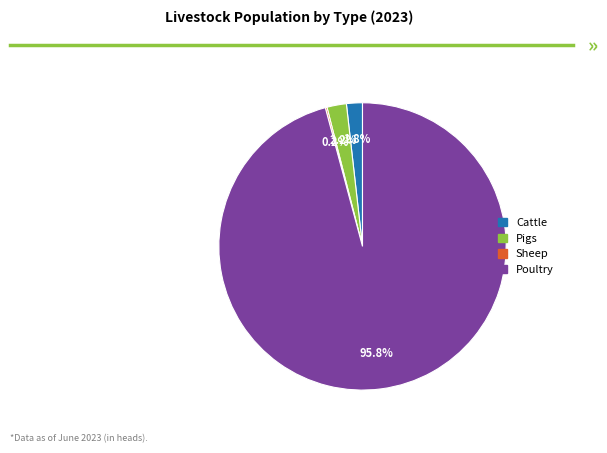

To the nearest percent, what is the average slice percentage?

25%